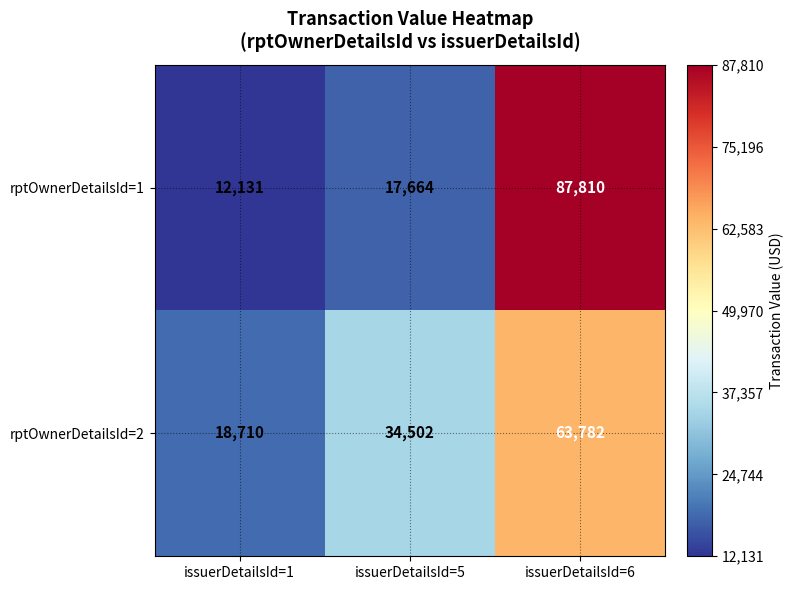

What is the difference between the rptOwnerDetailsId=2 values at issuerDetailsId=1 and issuerDetailsId=6?

45072